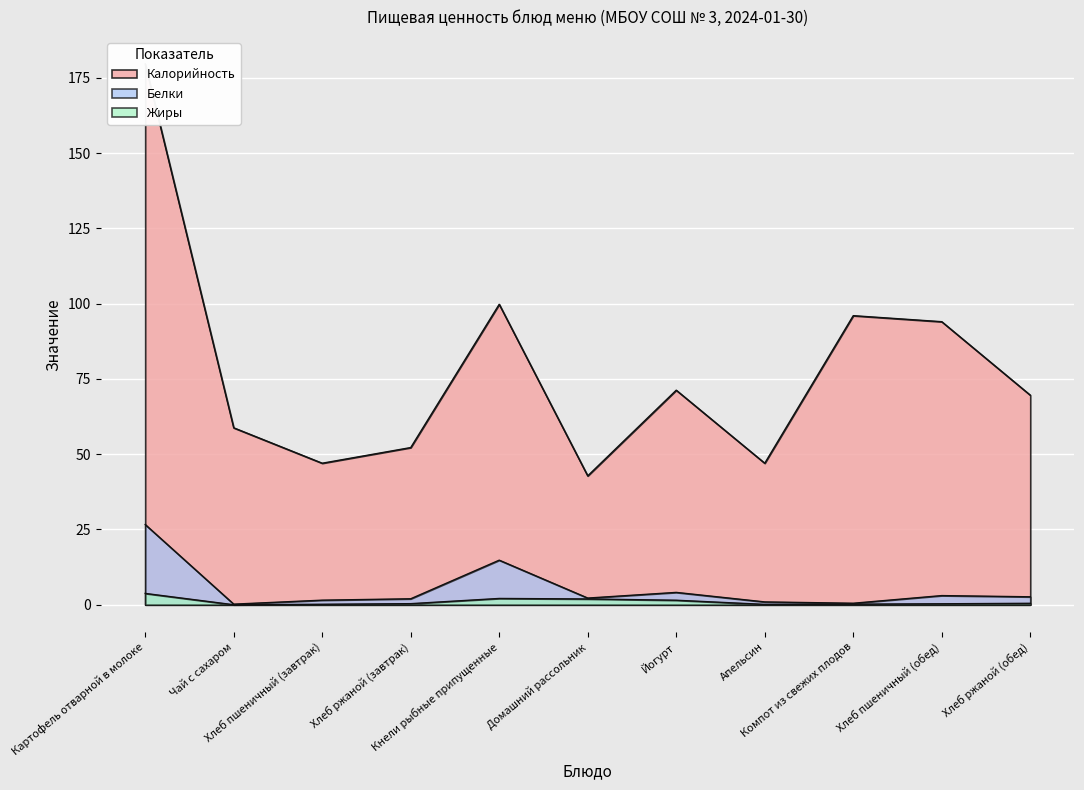

What is the difference between the maximum and minimum values in the Жиры series?

3.8